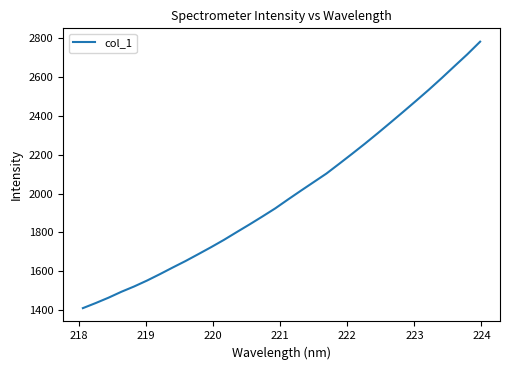

What is the difference between the maximum and minimum values?

1368.0